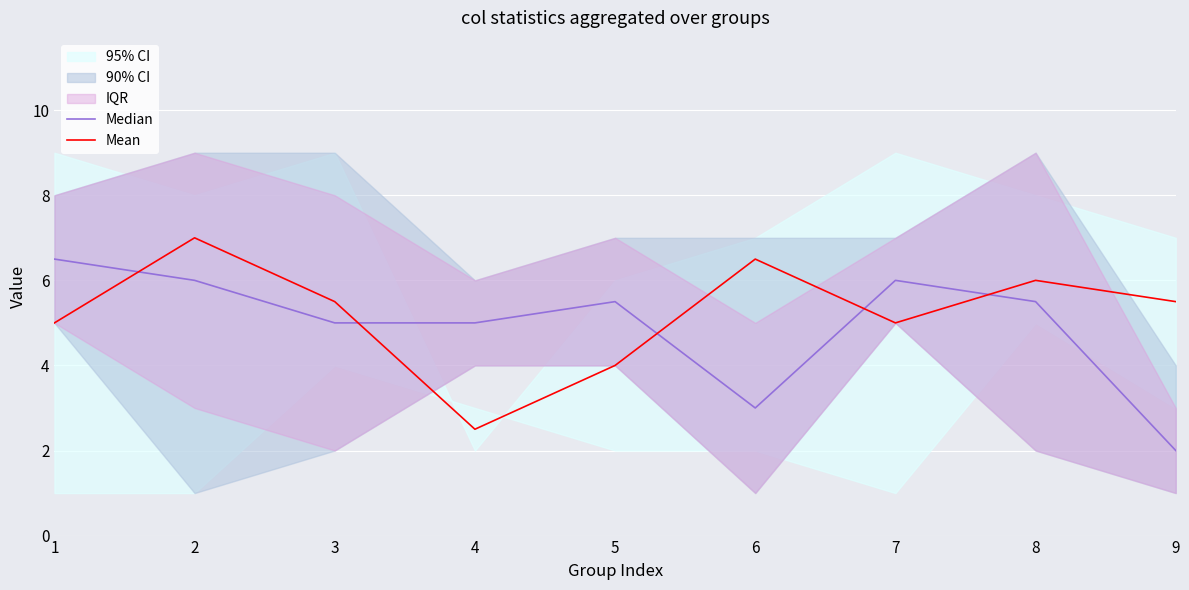

True or false: Mean has a value of 7.5 at 3.

False